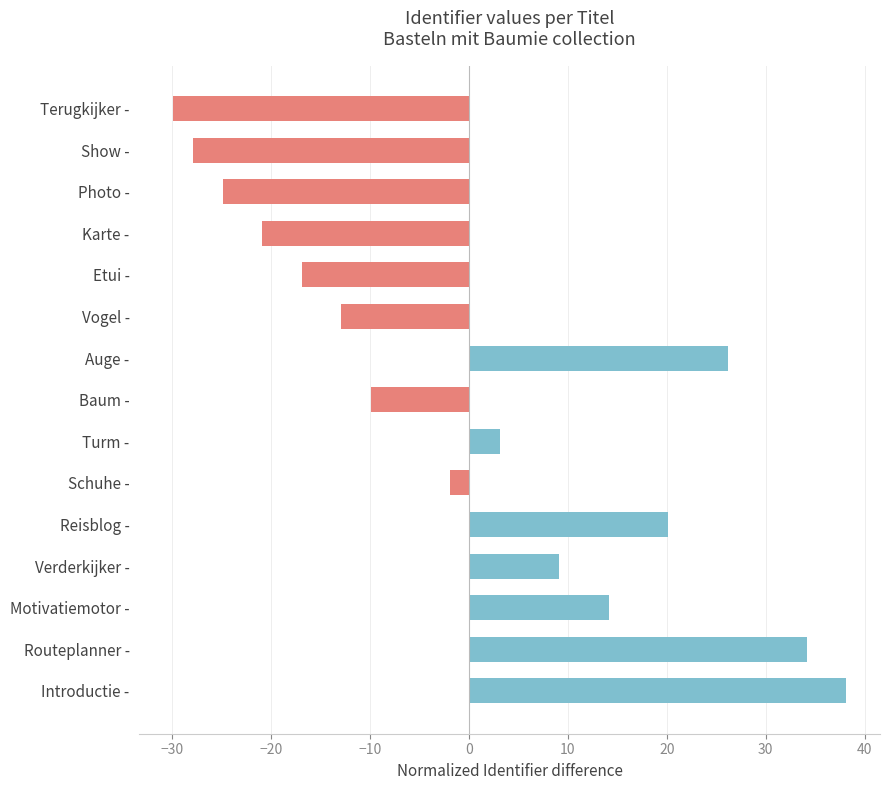

How many values are below zero?

8